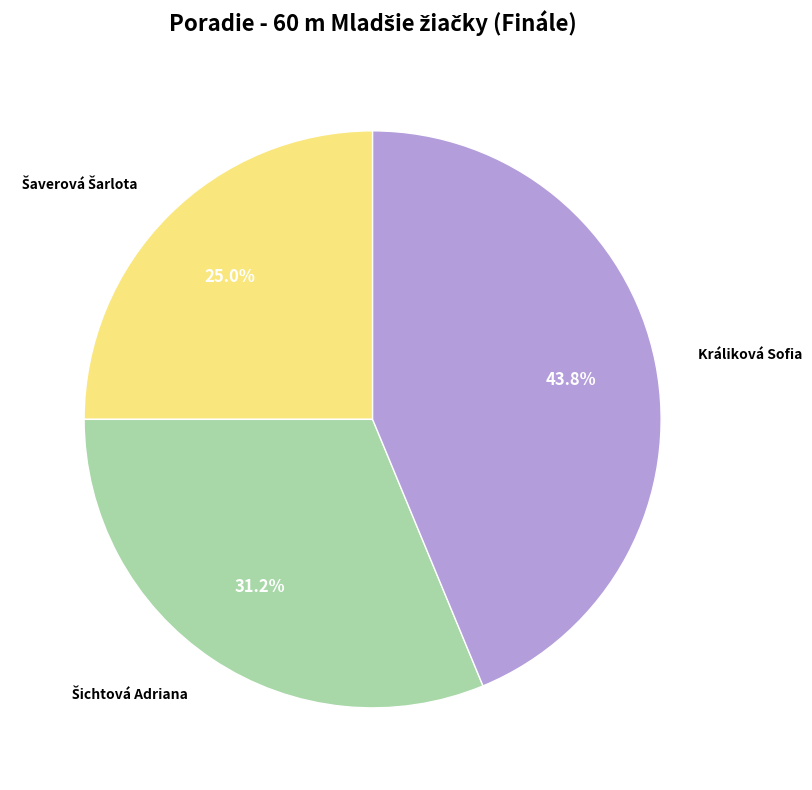

Does any single category account for the majority?

No